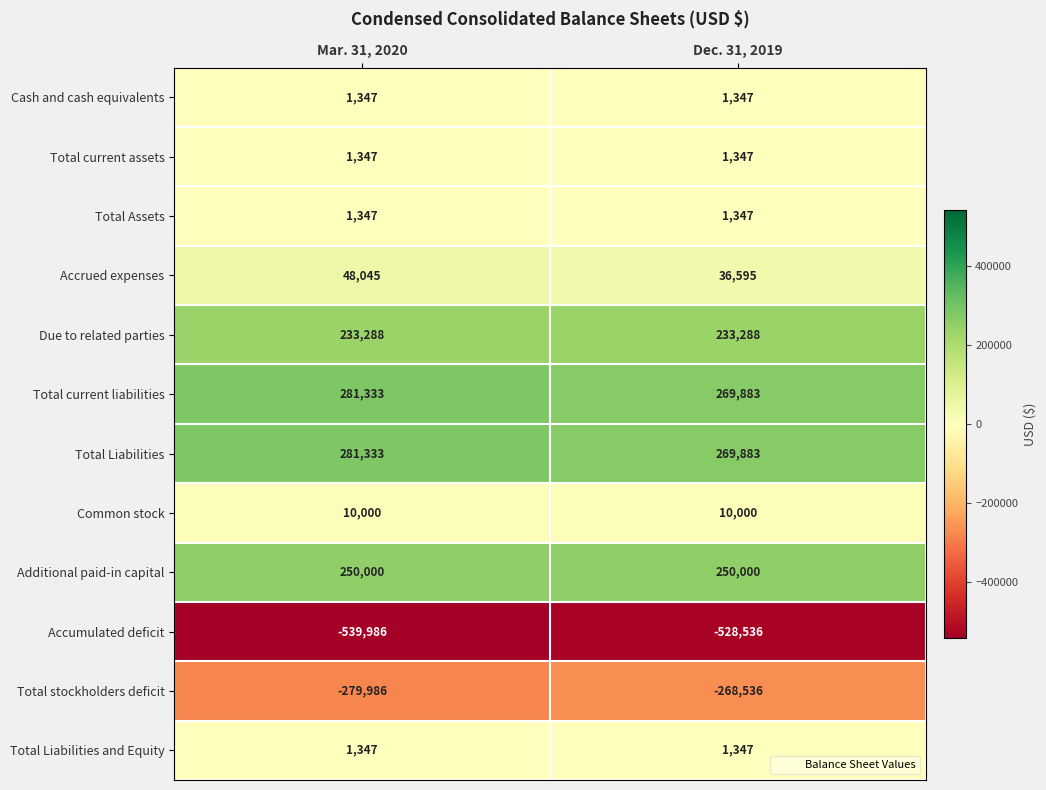

Reading left to right, transcribe all the data shown in this chart.

Cash and cash equivalents: 1347	1347
Total current assets: 1347	1347
Total Assets: 1347	1347
Accrued expenses: 48045	36595
Due to related parties: 233288	233288
Total current liabilities: 281333	269883
Total Liabilities: 281333	269883
Common stock: 10000	10000
Additional paid-in capital: 250000	250000
Accumulated deficit: -539986	-528536
Total stockholders deficit: -279986	-268536
Total Liabilities and Equity: 1347	1347